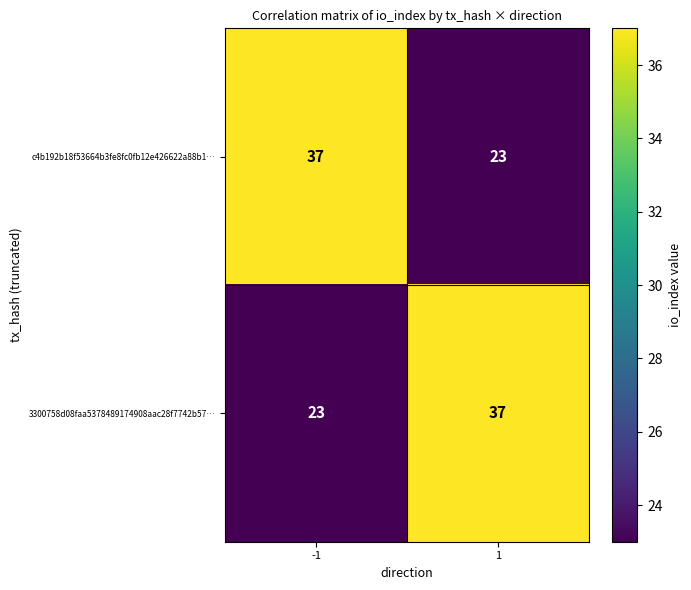

Reading left to right, extract all data points from this chart.

c4b192b18f53664b3fe8fc0fb12e426622a88b1…: -1=37	1=23
3300758d08faa5378489174908aac28f7742b57…: -1=23	1=37